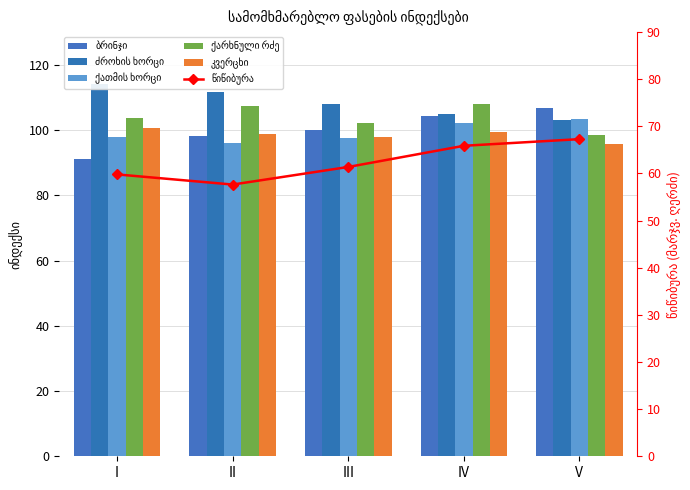

At how many categories does at least one series exceed 93?

5